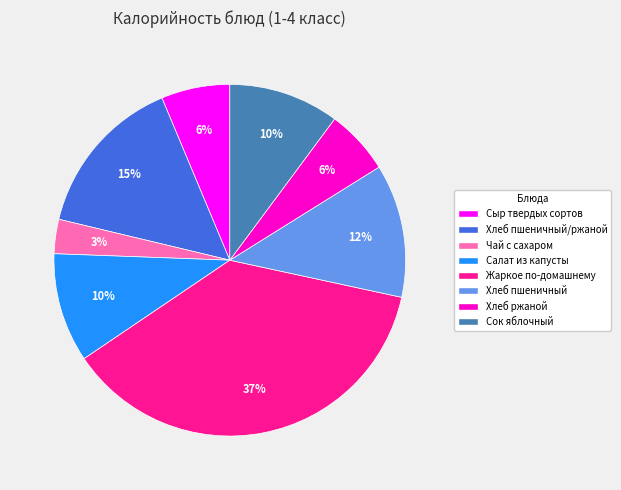

Is there any slice that represents more than half of the pie?

No